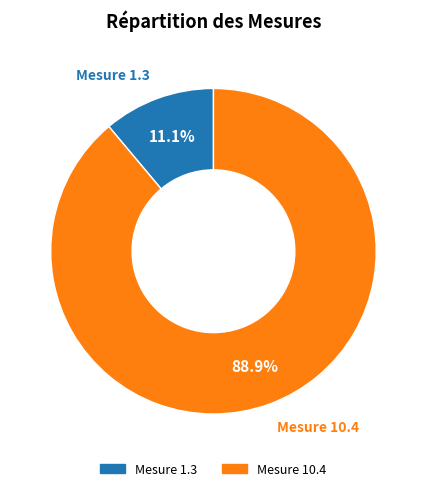

Is there a majority slice in this chart?

Yes